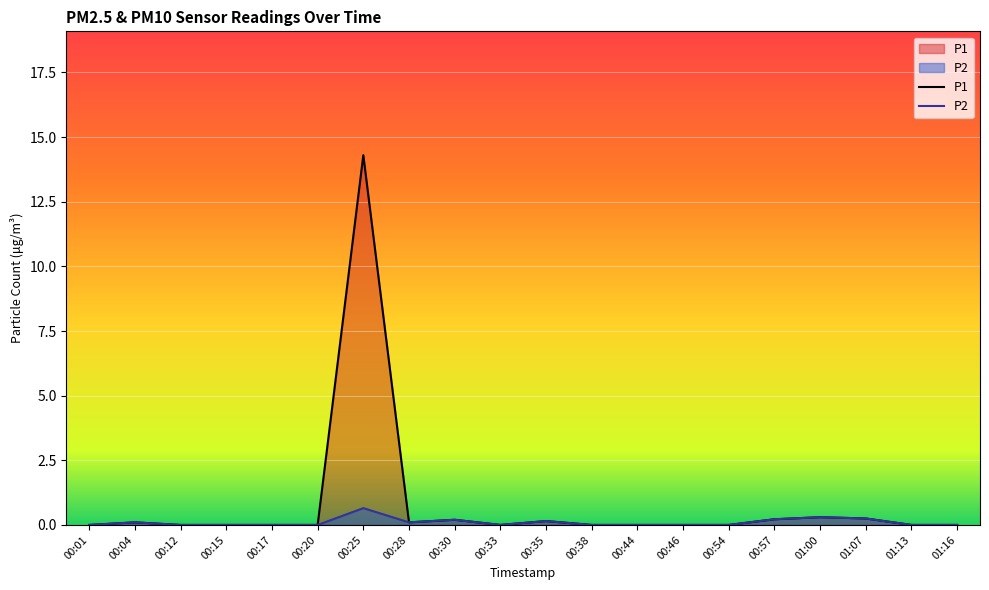

What is the average value of the P1 series?

0.8